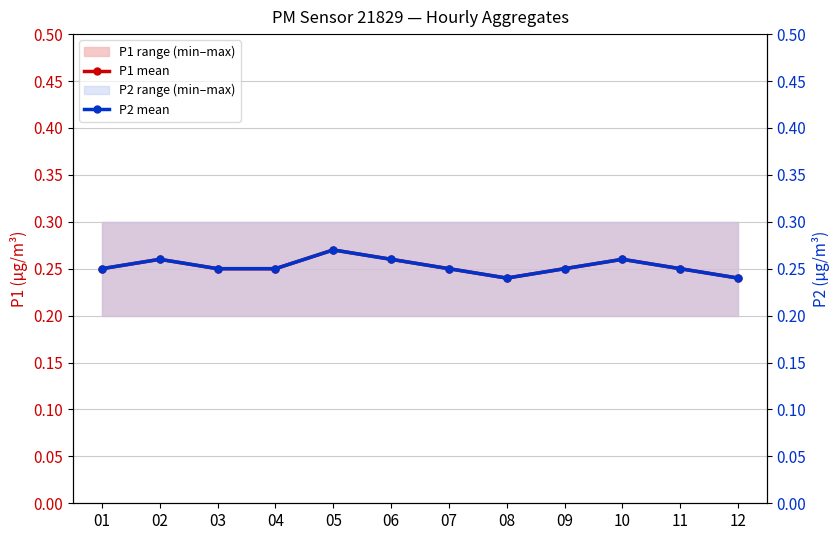

Is this an area chart (filled region under the line)?

No